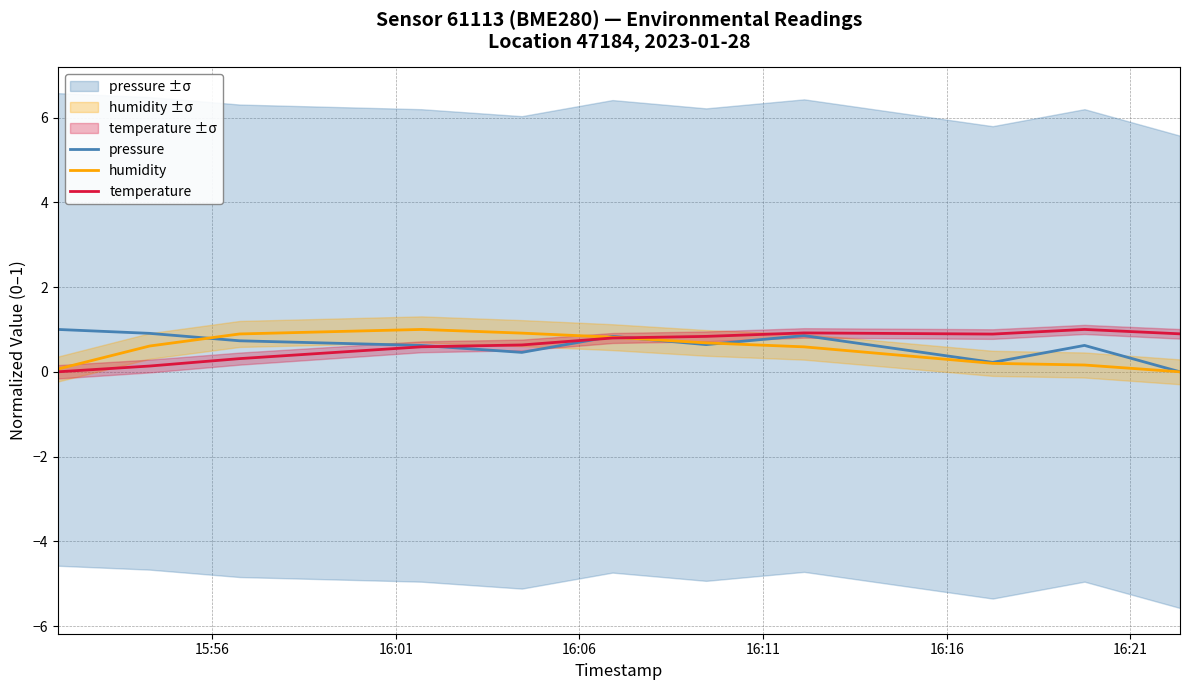

How many times do humidity and temperature cross each other?

1